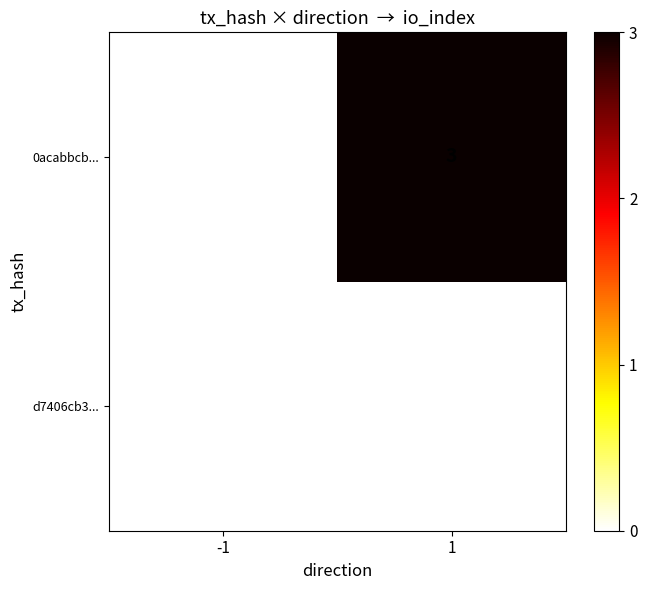

Which series has the widest spread of values?

0acabbcb...